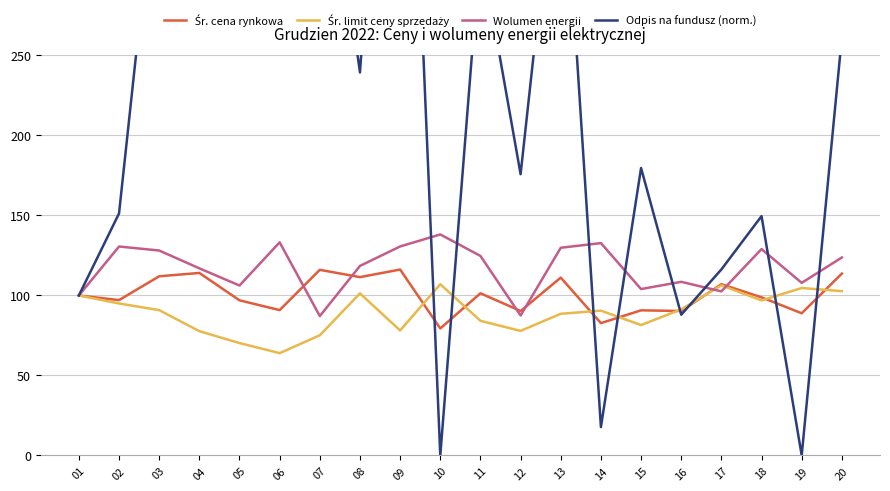

Which series has the largest range (max minus min)?

Odpis na fundusz (norm.)